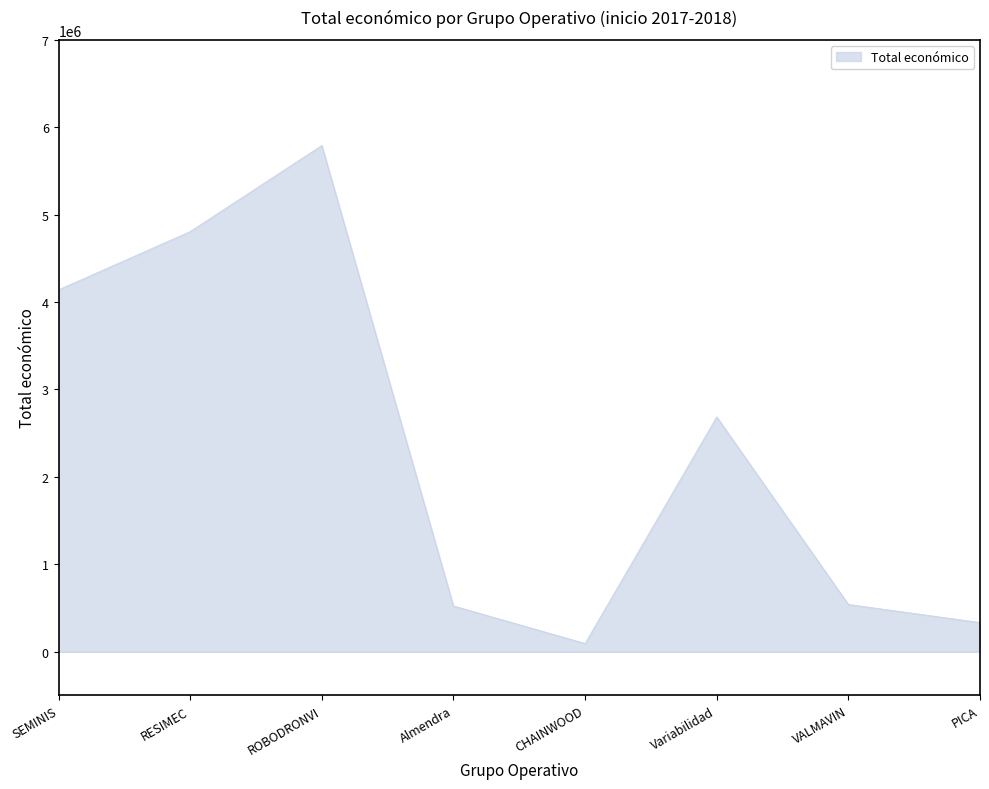

The value at Variabilidad is 4441897. True or false?

False